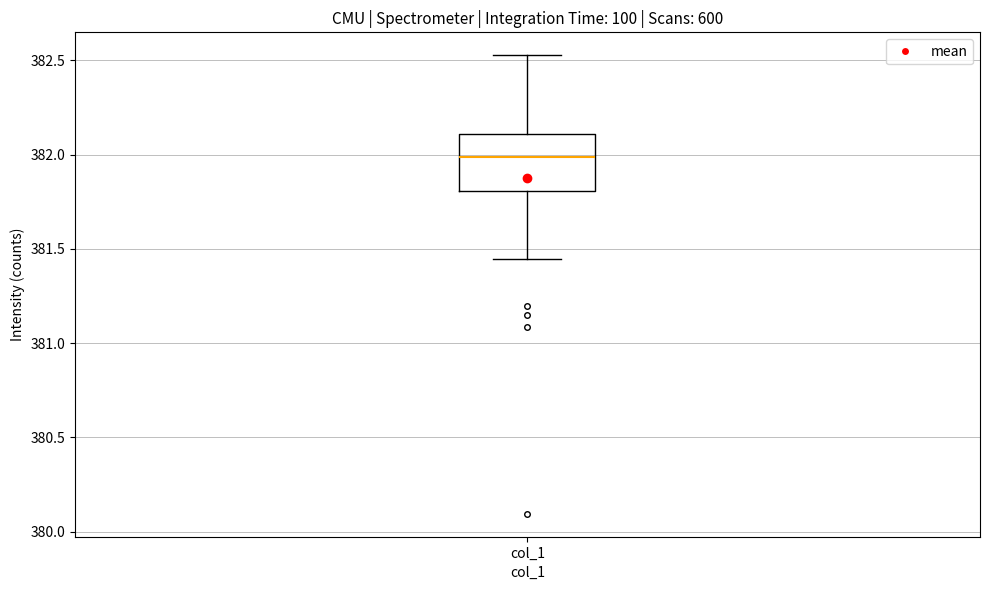

Where is the upper edge of the box for col_1 on the y-axis? The values are not printed on the chart, so give them approximately, as read against the axis.

382.10